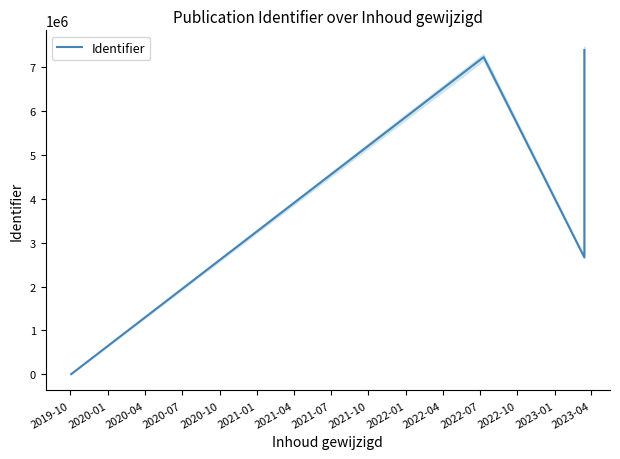

Is this an area chart (filled region under the line)?

No